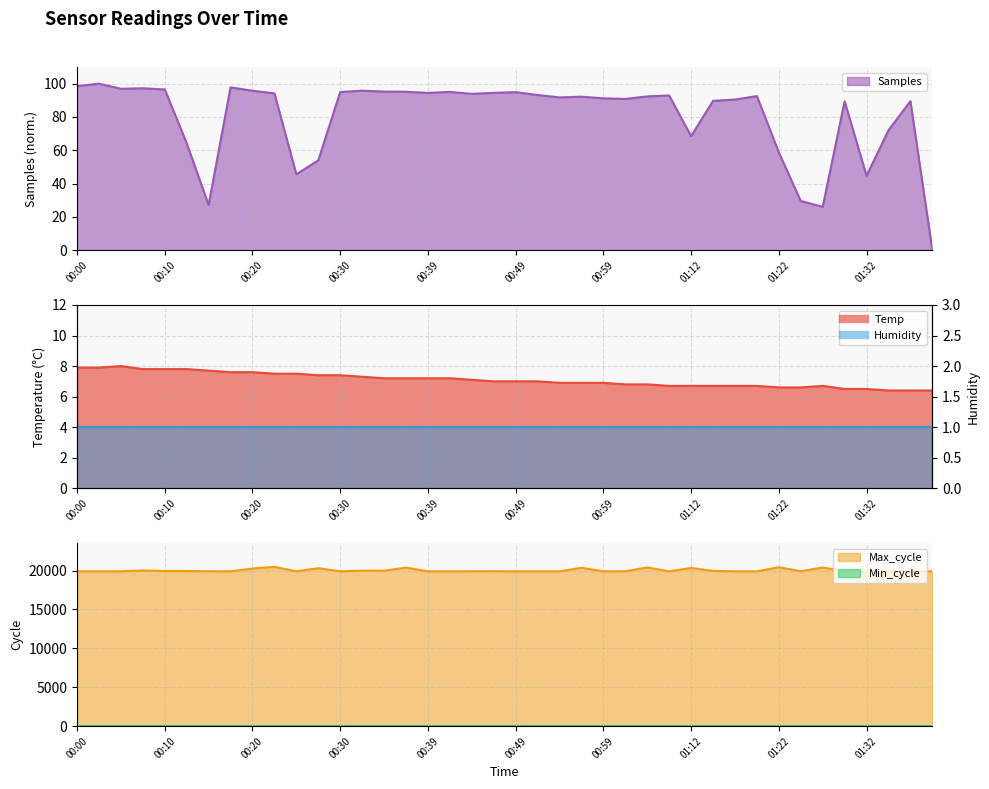

In Samples, how many points are lower than both neighbors (excluding endpoints)?

10